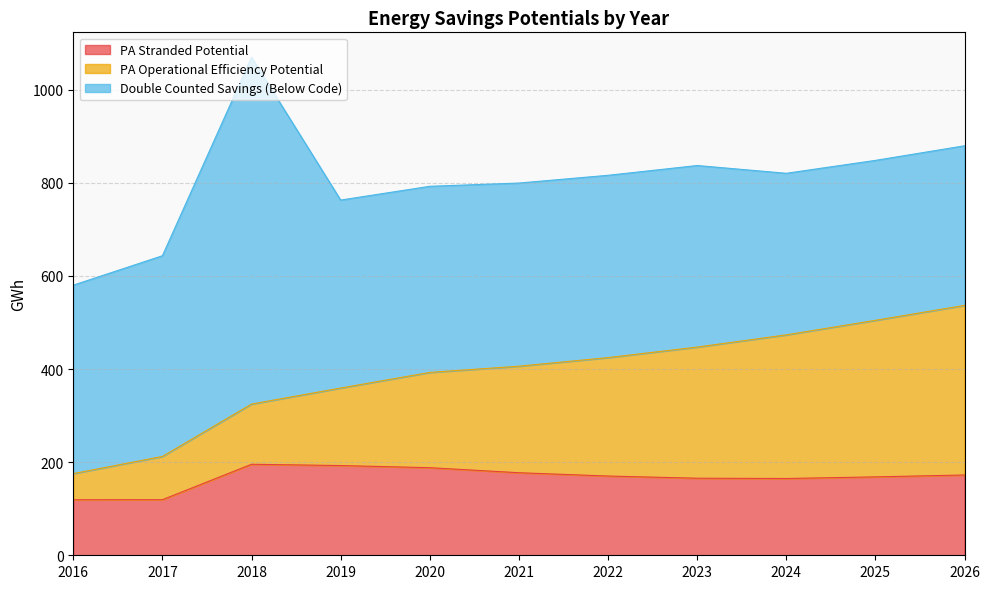

What is the minimum value shown in the chart?

56.2